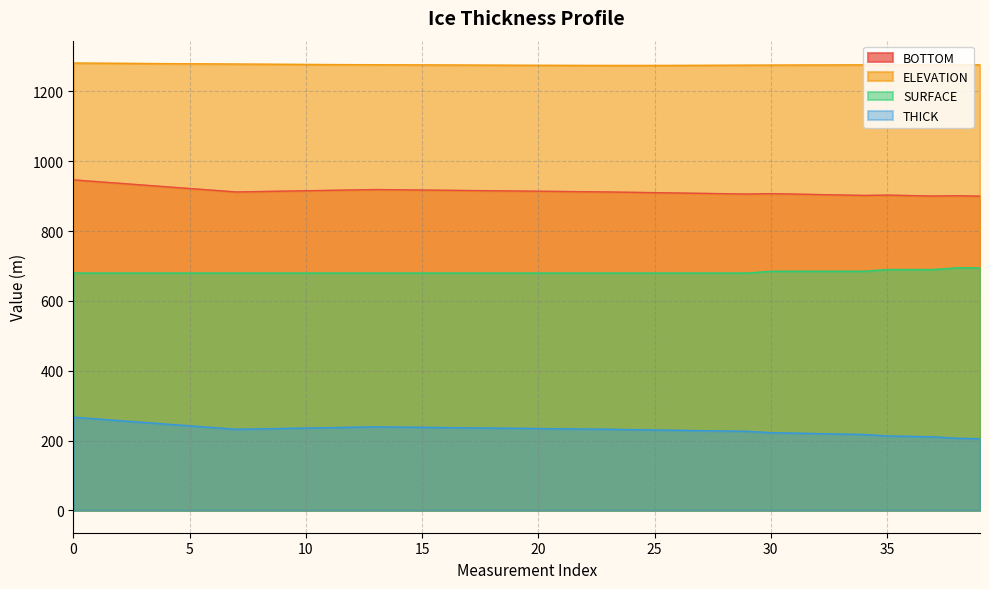

True or false: THICK and BOTTOM intersect in this chart.

False